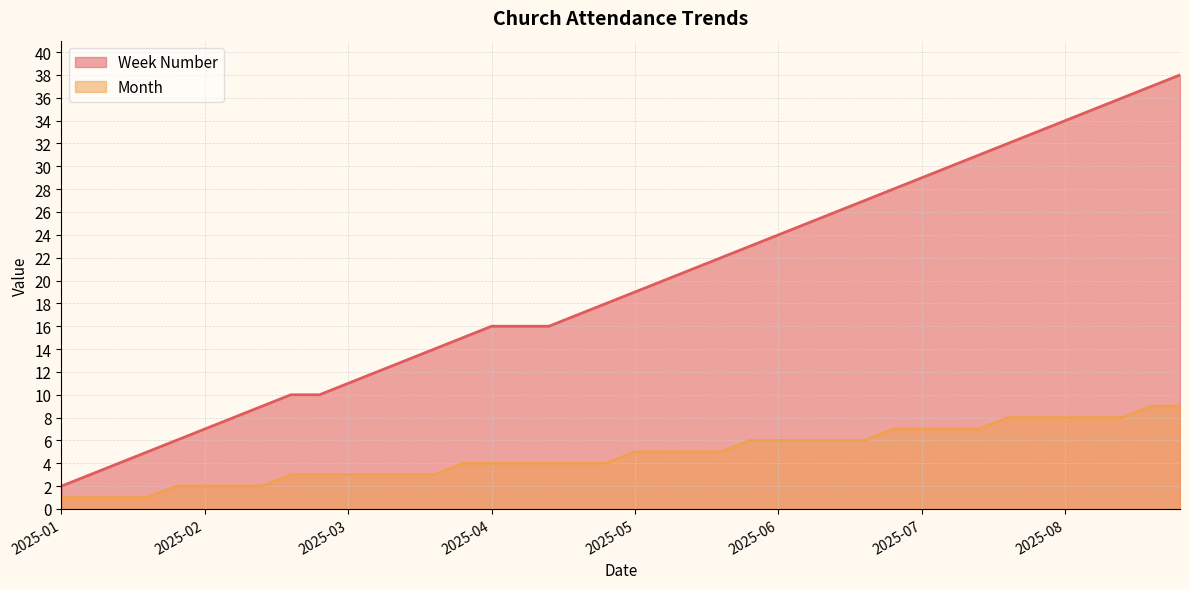

What is the greatest value displayed?

38